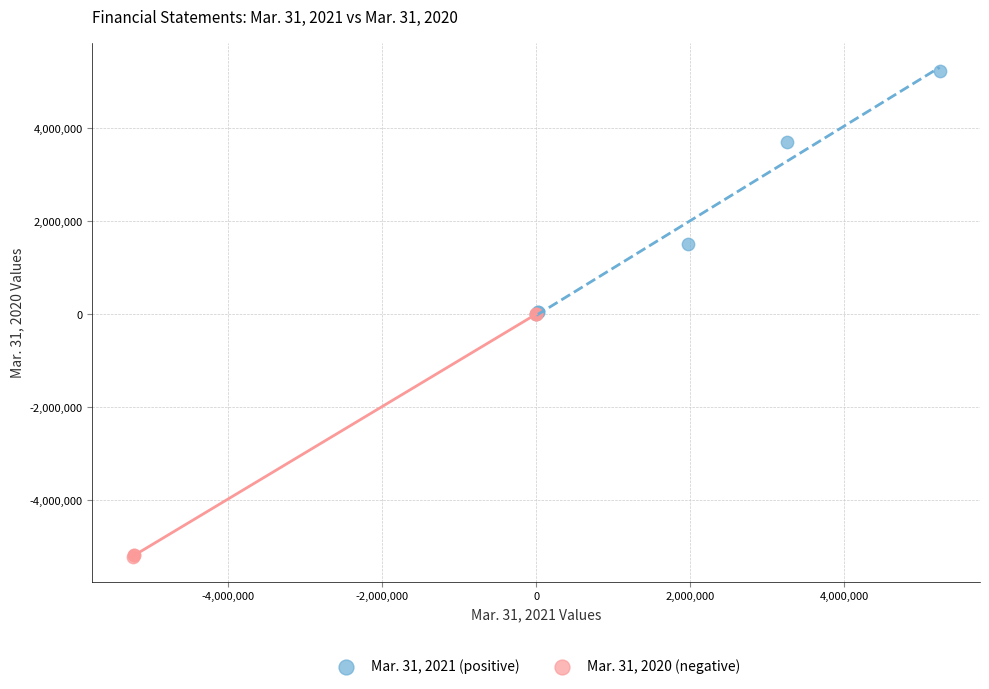

Which series contains the lowest Y value?

Mar. 31, 2020 (negative)